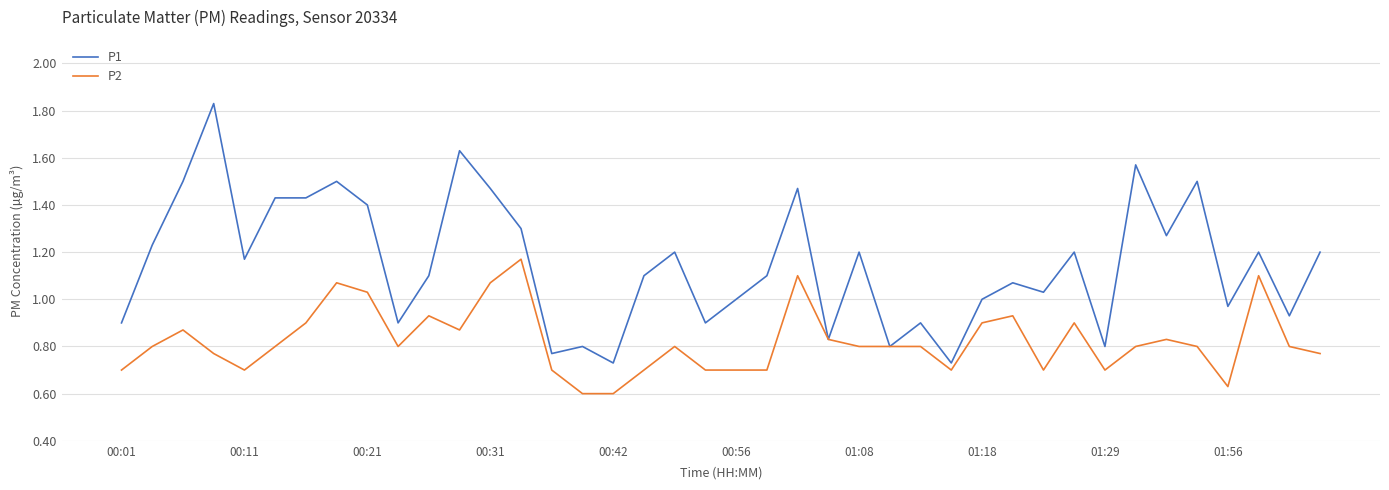

Which series has the largest range (max minus min)?

P1